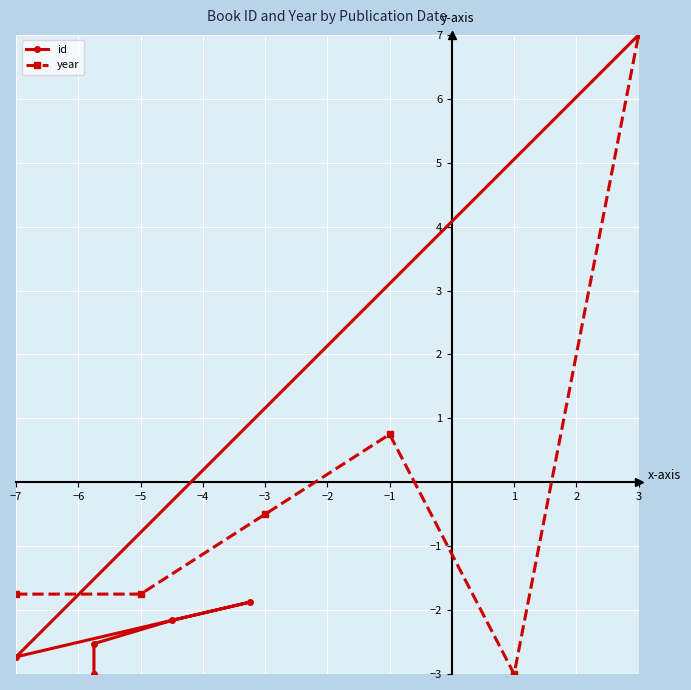

What is the average value of the id series?

-0.9